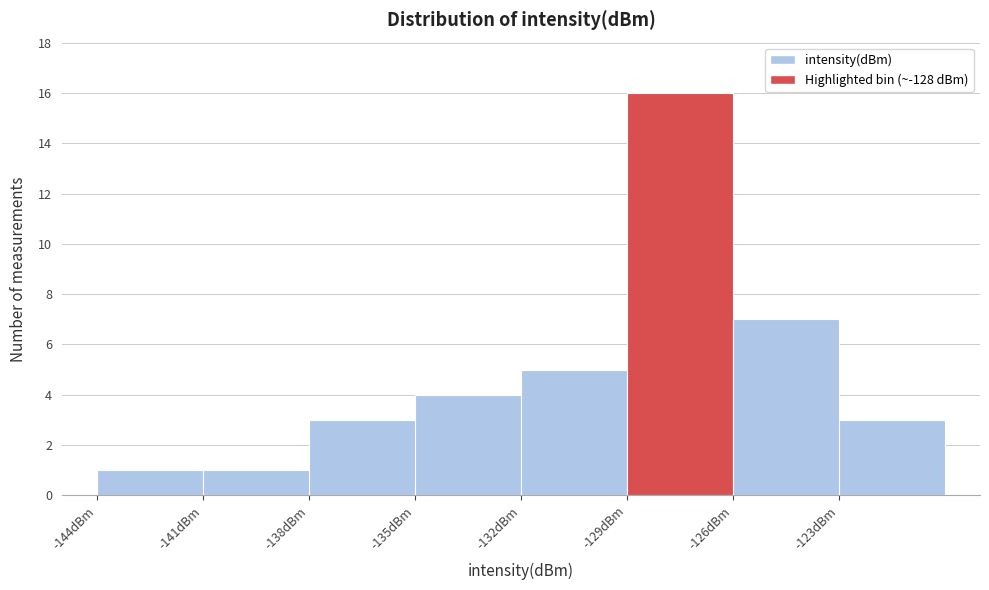

How tall is the bar that spans -129 to -126 on the x-axis? The values are not printed on the chart, so give them approximately, as read against the axis.

16